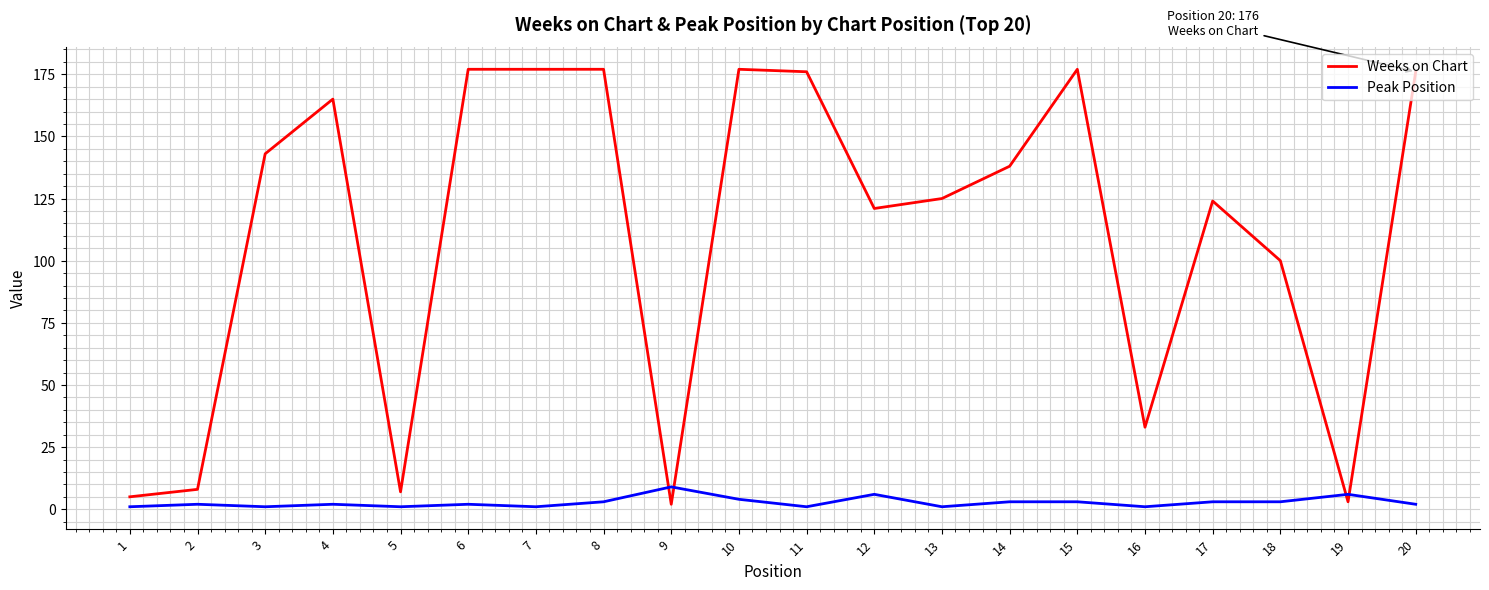

Which series has the largest total across all categories?

Weeks on Chart